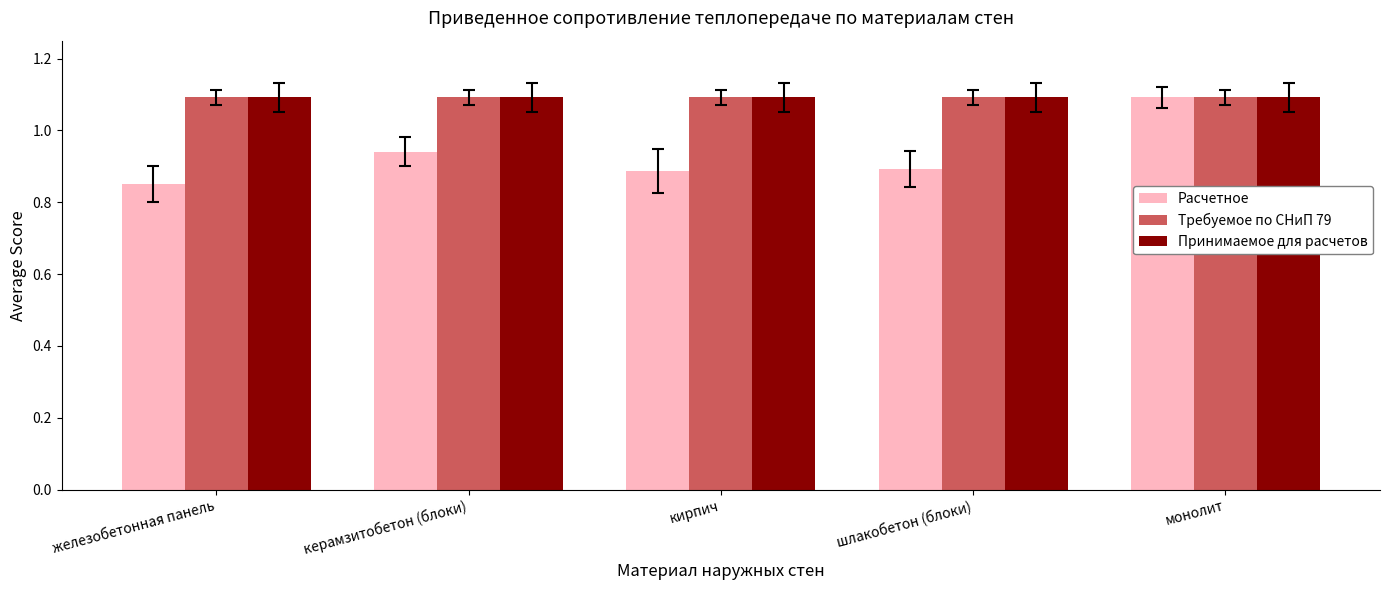

What is the label of the 4th bar from the left?

шлакобетон (блоки)